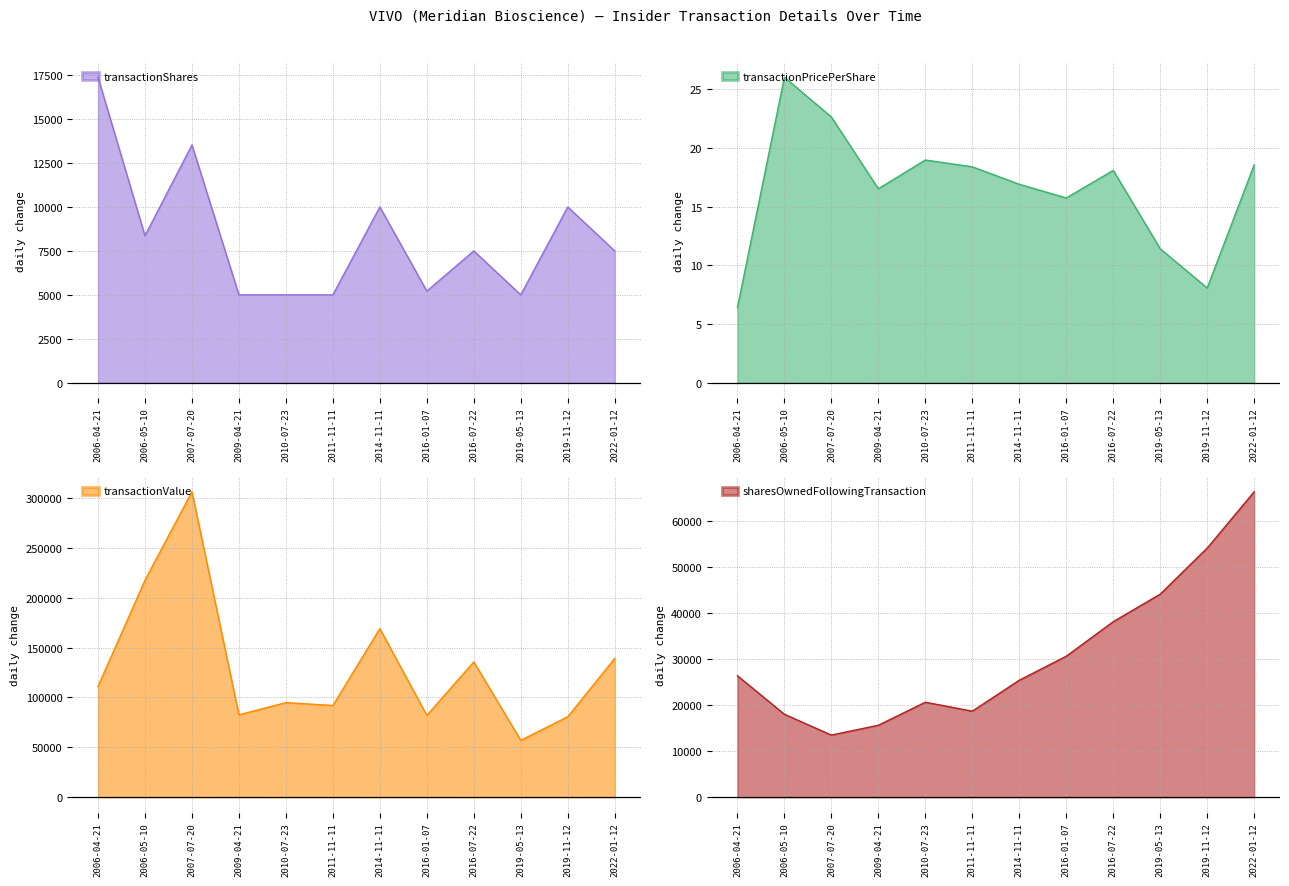

What is the value of the transactionValue point at the 8th from the left?

82001.0